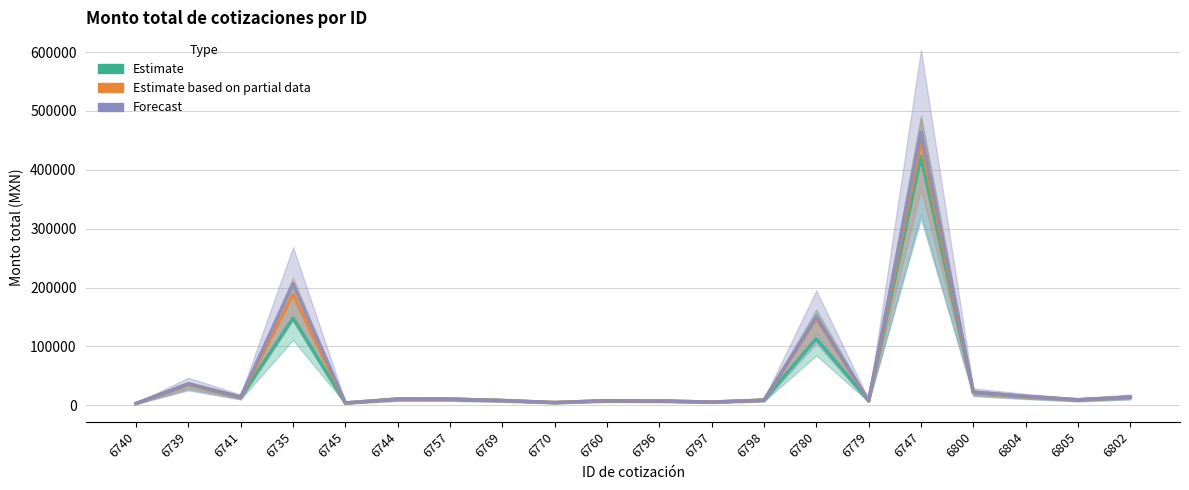

How many lines are shown in the chart?

3